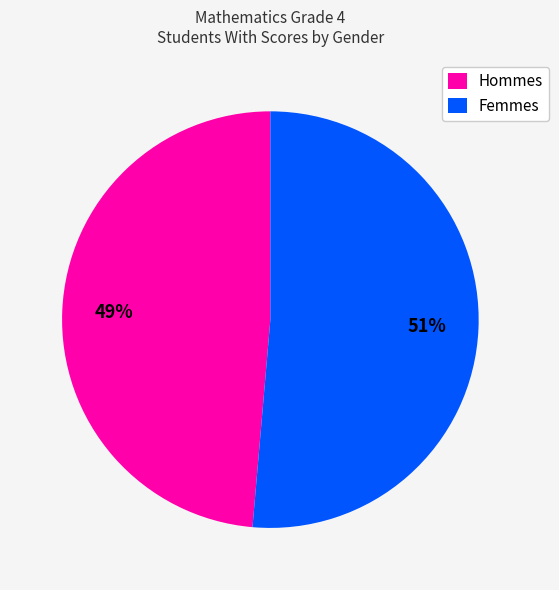

Which category has the smallest portion of the pie?

Hommes